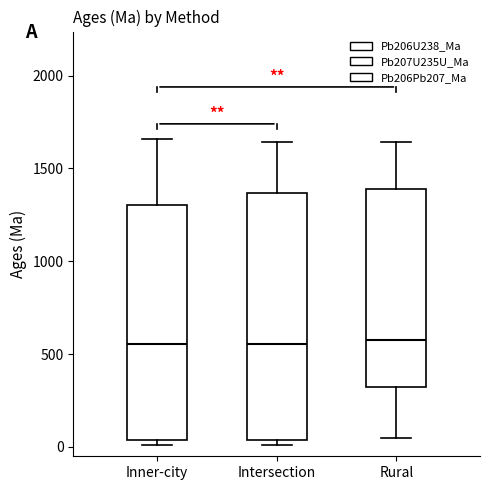

Which box is the tallest, from its lower edge to its upper edge?

Intersection